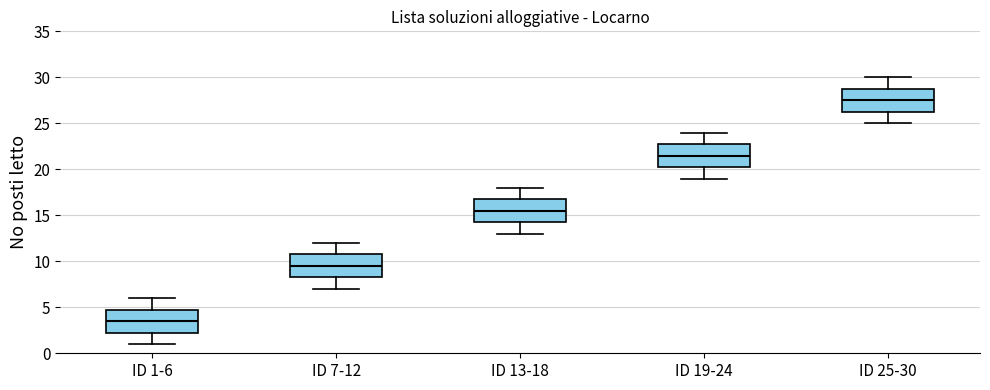

Where does the lower whisker of the box for ID 19-24 end on the y-axis? The values are not printed on the chart, so give them approximately, as read against the axis.

19.0